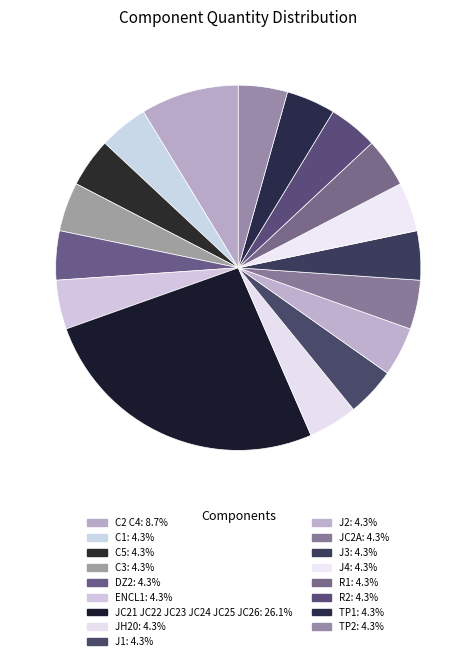

Does C1 represent more than half of the total?

No